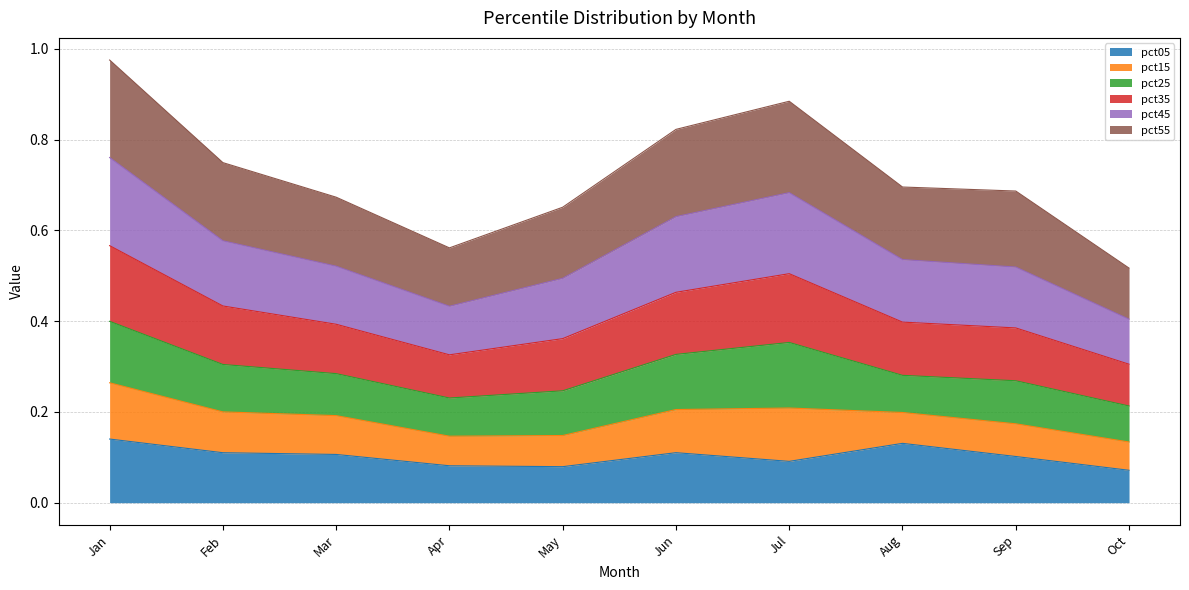

What is the difference between the pct45 values at Oct and Aug?

0.1